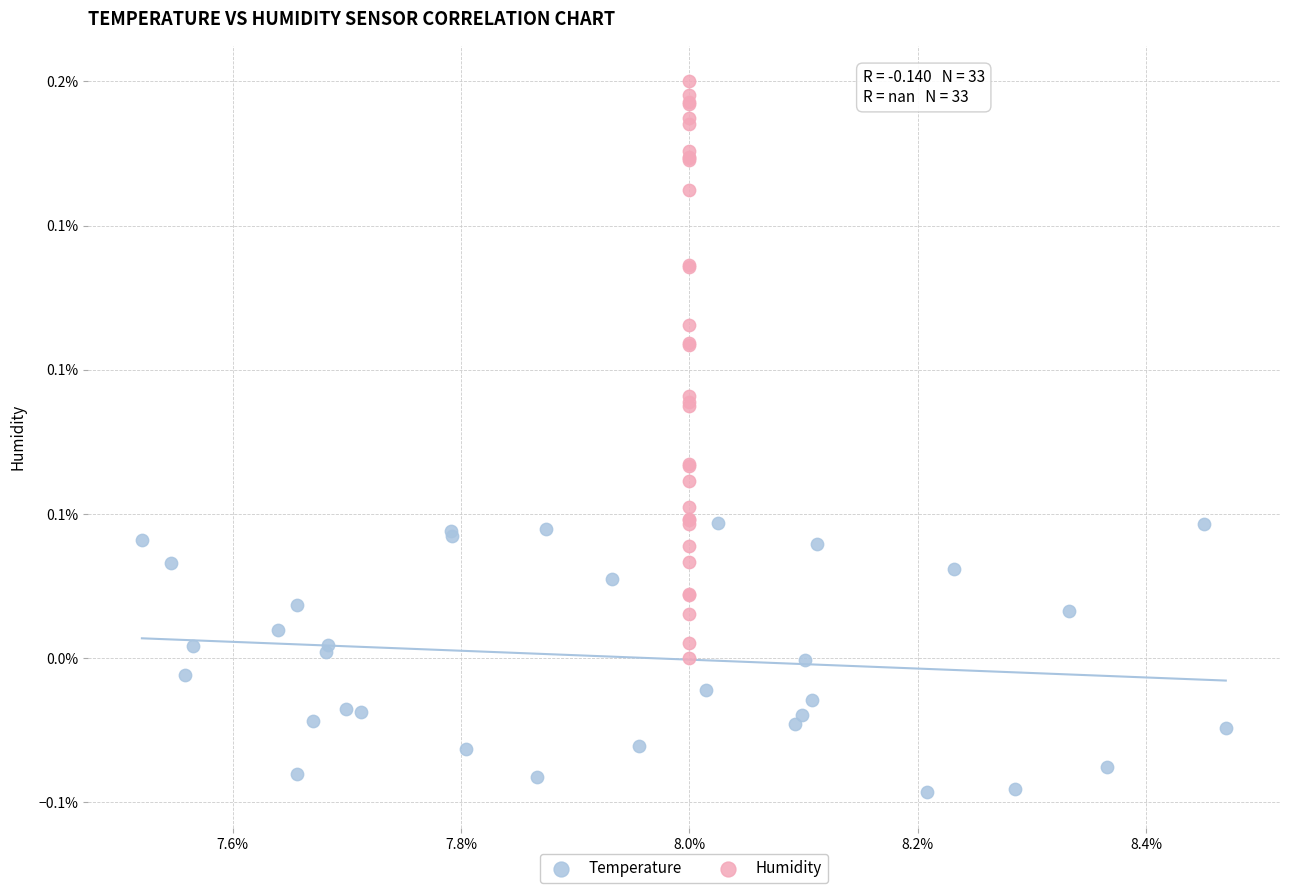

Which series contains the lowest Y value?

Temperature